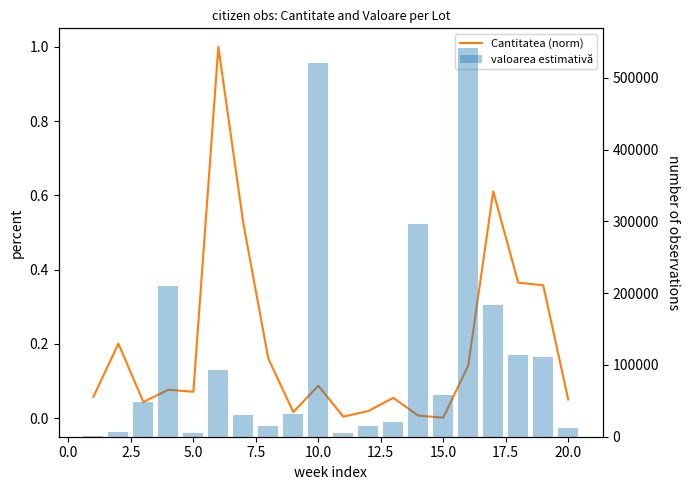

What is the value of the Cantitatea (norm) bar at the 1st from the left?

0.1